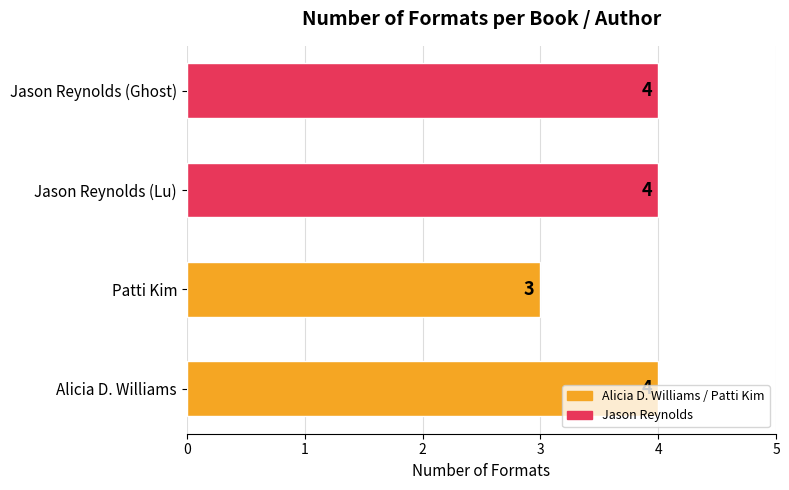

Is it true that the value at Jason Reynolds (Ghost) is 4?

True